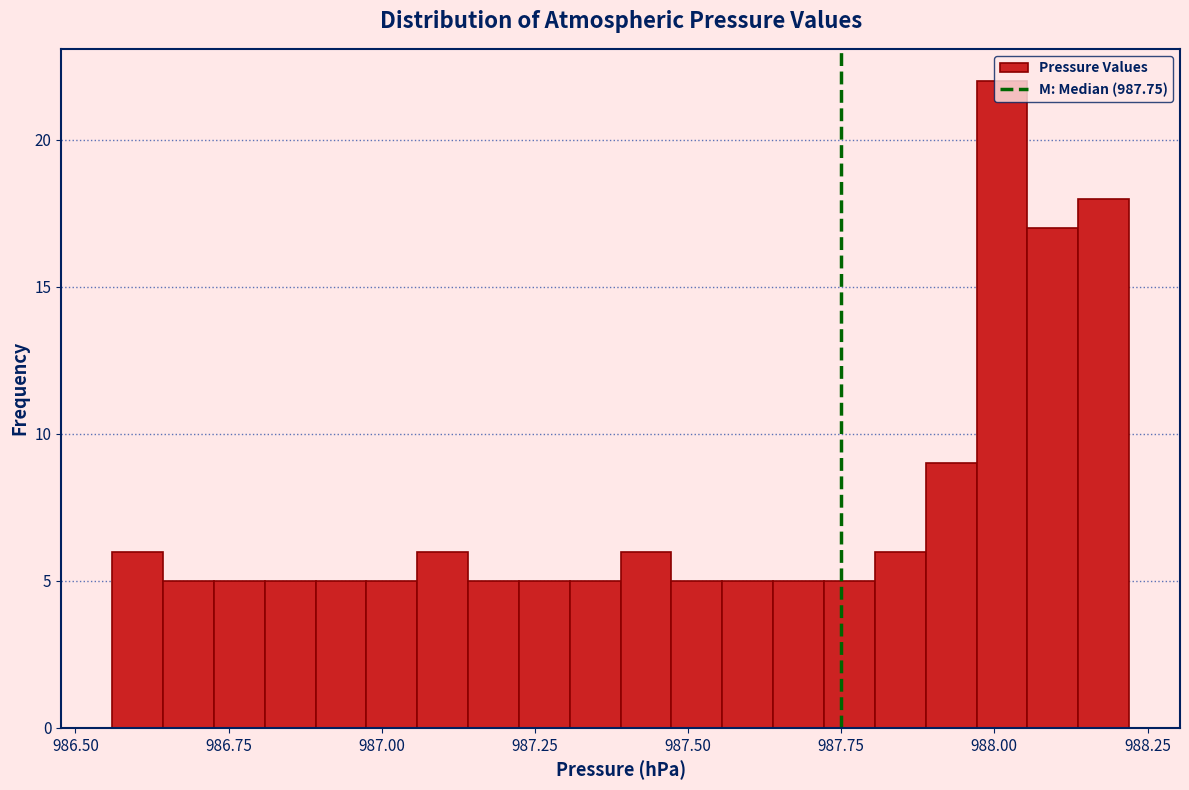

Read against the x-axis, roughly where is the centre of the tallest bar?

988.00